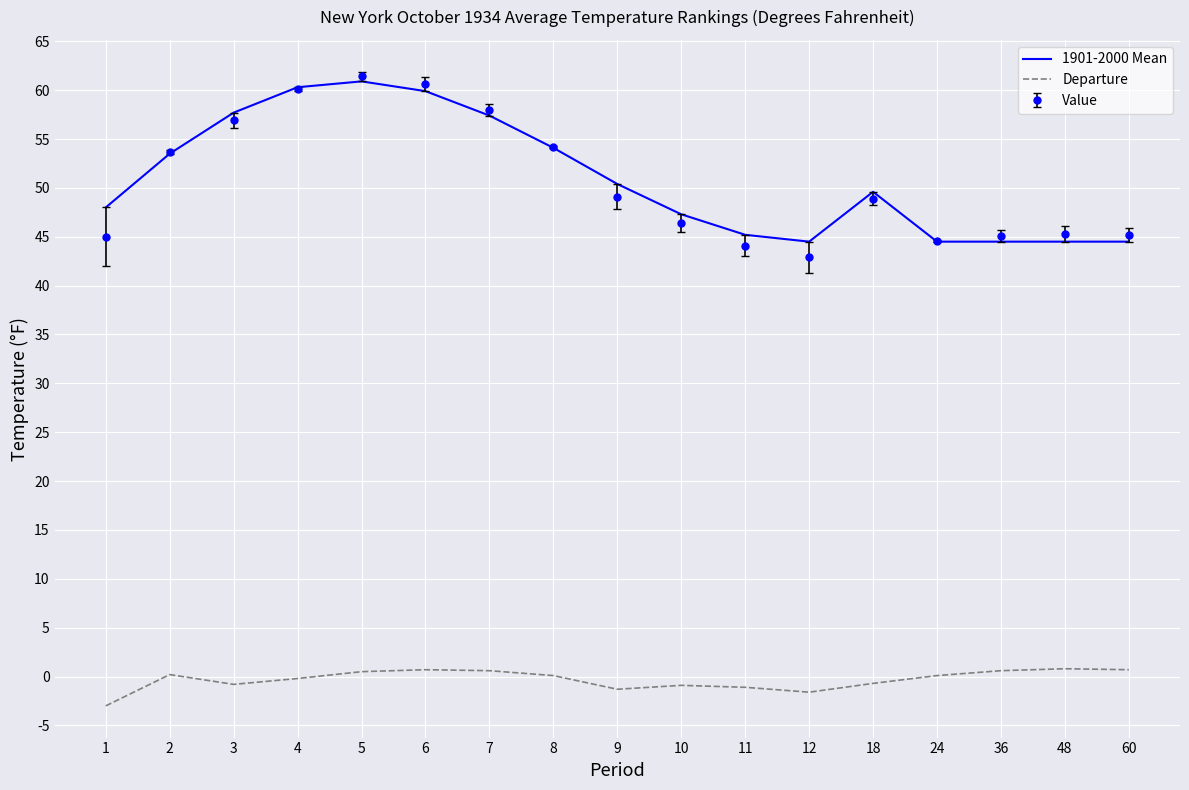

True or false: 1901-2000 Mean and Departure intersect in this chart.

False